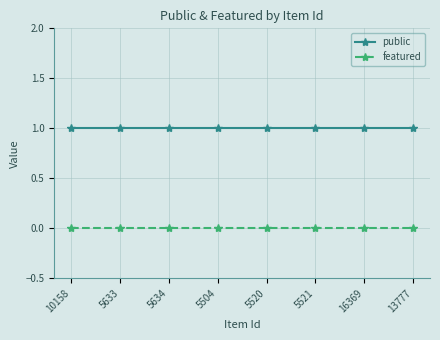

At how many categories does at least one series exceed 0?

8